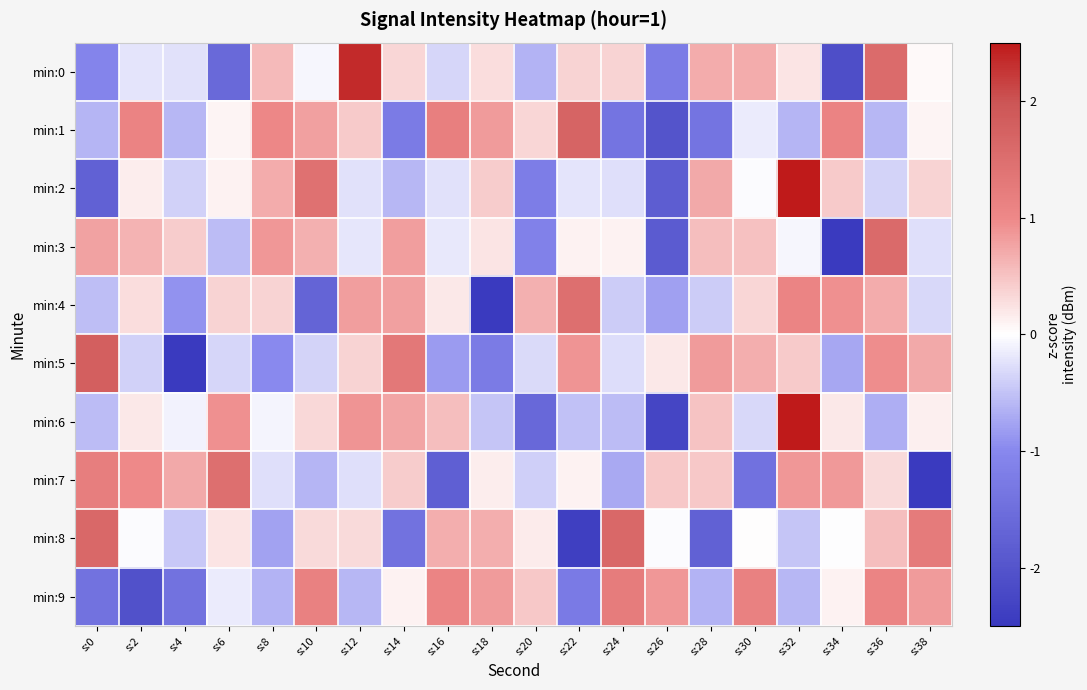

Reading right to left, transcribe all the data shown in this chart.

min:0: s:38=0.1	s:36=1.5	s:34=-2.1	s:32=0.2	s:30=0.7	s:28=0.7	s:26=-1.2	s:24=0.4	s:22=0.4	s:20=-0.6	s:18=0.3	s:16=-0.3	s:14=0.3	s:12=2.4	s:10=-0.1	s:8=0.6	s:6=-1.6	s:4=-0.3	s:2=-0.2	s:0=-1.1
min:1: s:38=0.1	s:36=-0.6	s:34=1.1	s:32=-0.6	s:30=-0.2	s:28=-1.4	s:26=-2.0	s:24=-1.4	s:22=1.7	s:20=0.3	s:18=0.8	s:16=1.2	s:14=-1.2	s:12=0.4	s:10=0.8	s:8=1.0	s:6=0.1	s:4=-0.6	s:2=1.1	s:0=-0.6
min:2: s:38=0.4	s:36=-0.4	s:34=0.4	s:32=2.8	s:30=-0.0	s:28=0.7	s:26=-1.8	s:24=-0.3	s:22=-0.2	s:20=-1.2	s:18=0.4	s:16=-0.3	s:14=-0.6	s:12=-0.3	s:10=1.4	s:8=0.7	s:6=0.1	s:4=-0.4	s:2=0.1	s:0=-1.7
min:3: s:38=-0.3	s:36=1.6	s:34=-3.0	s:32=-0.1	s:30=0.5	s:28=0.5	s:26=-1.9	s:24=0.1	s:22=0.1	s:20=-1.1	s:18=0.2	s:16=-0.2	s:14=0.8	s:12=-0.2	s:10=0.7	s:8=0.9	s:6=-0.6	s:4=0.4	s:2=0.6	s:0=0.8
min:4: s:38=-0.3	s:36=0.7	s:34=0.9	s:32=1.1	s:30=0.3	s:28=-0.4	s:26=-0.8	s:24=-0.4	s:22=1.5	s:20=0.6	s:18=-2.8	s:16=0.2	s:14=0.8	s:12=0.8	s:10=-1.7	s:8=0.4	s:6=0.4	s:4=-0.9	s:2=0.3	s:0=-0.5
min:5: s:38=0.7	s:36=0.9	s:34=-0.7	s:32=0.4	s:30=0.7	s:28=0.8	s:26=0.2	s:24=-0.3	s:22=0.9	s:20=-0.3	s:18=-1.2	s:16=-0.8	s:14=1.3	s:12=0.4	s:10=-0.4	s:8=-1.0	s:6=-0.3	s:4=-2.7	s:2=-0.4	s:0=1.8
min:6: s:38=0.1	s:36=-0.7	s:34=0.2	s:32=2.8	s:30=-0.3	s:28=0.5	s:26=-2.3	s:24=-0.6	s:22=-0.5	s:20=-1.6	s:18=-0.5	s:16=0.5	s:14=0.8	s:12=0.9	s:10=0.3	s:8=-0.1	s:6=0.9	s:4=-0.1	s:2=0.2	s:0=-0.6
min:7: s:38=-2.5	s:36=0.3	s:34=0.9	s:32=0.9	s:30=-1.4	s:28=0.5	s:26=0.5	s:24=-0.7	s:22=0.1	s:20=-0.4	s:18=0.1	s:16=-1.8	s:14=0.4	s:12=-0.3	s:10=-0.6	s:8=-0.3	s:6=1.5	s:4=0.7	s:2=1.0	s:0=1.2
min:8: s:38=1.2	s:36=0.5	s:34=-0.0	s:32=-0.5	s:30=0.0	s:28=-1.8	s:26=-0.0	s:24=1.6	s:22=-2.4	s:20=0.2	s:18=0.7	s:16=0.7	s:14=-1.4	s:12=0.3	s:10=0.3	s:8=-0.8	s:6=0.2	s:4=-0.5	s:2=-0.0	s:0=1.6
min:9: s:38=0.8	s:36=1.1	s:34=0.1	s:32=-0.6	s:30=1.1	s:28=-0.6	s:26=0.9	s:24=1.2	s:22=-1.3	s:20=0.5	s:18=0.8	s:16=1.1	s:14=0.1	s:12=-0.6	s:10=1.1	s:8=-0.6	s:6=-0.2	s:4=-1.4	s:2=-2.1	s:0=-1.4